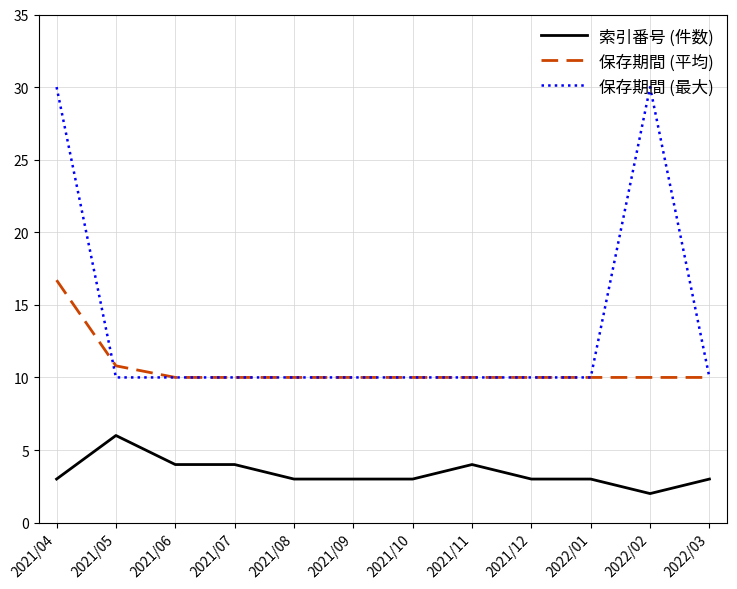

Which series has the largest range (max minus min)?

保存期間 (最大)